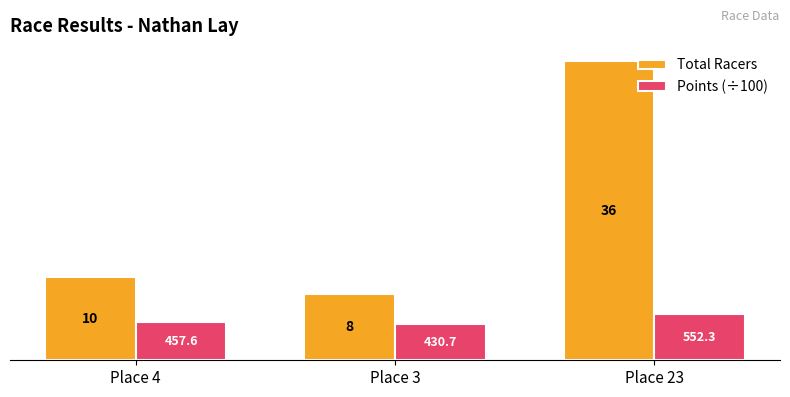

Rank the series by their average value, from lowest to highest.

Points (÷100), Total Racers